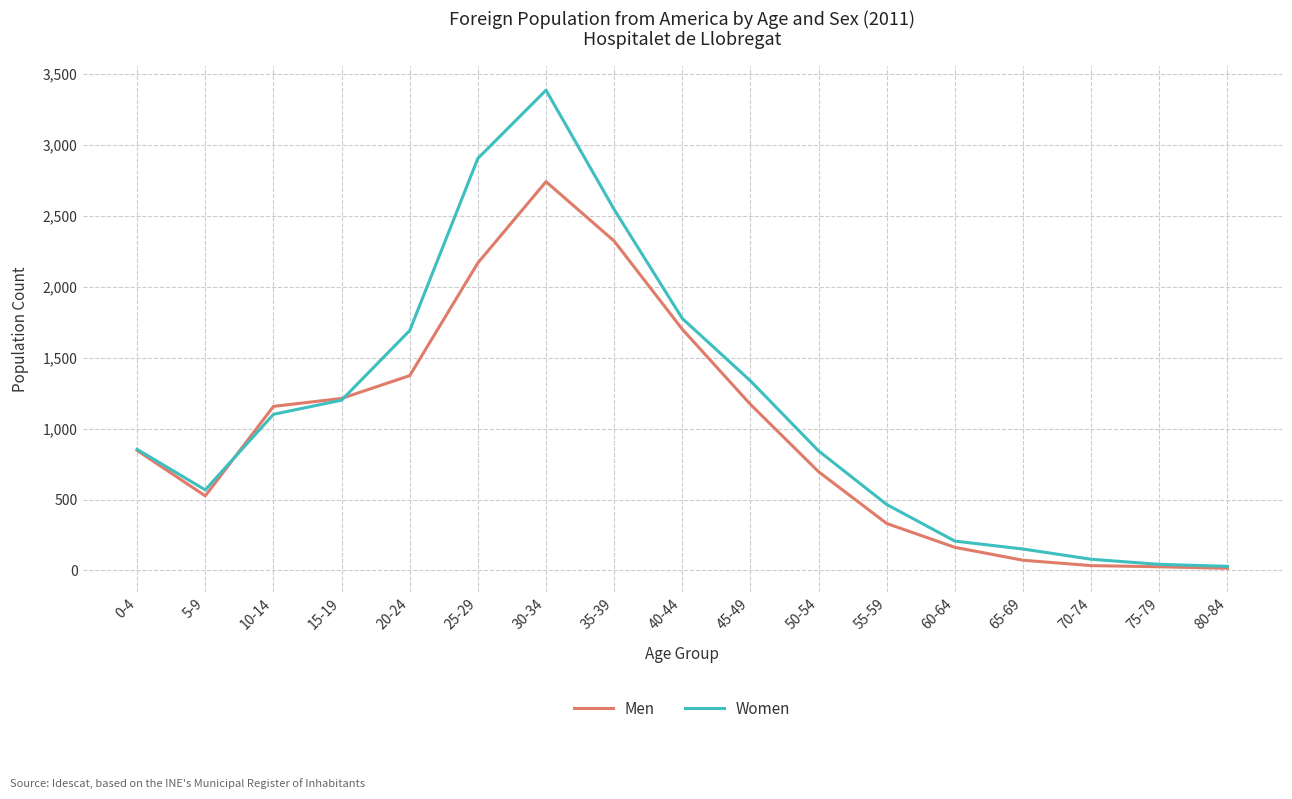

Which series has the largest total across all categories?

Women